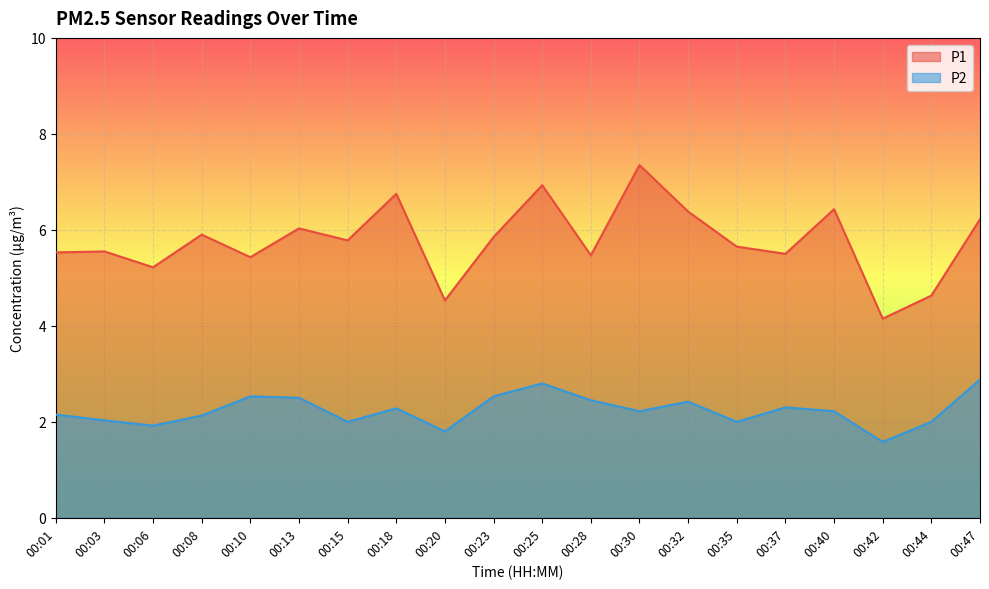

How many lines are shown in the chart?

2